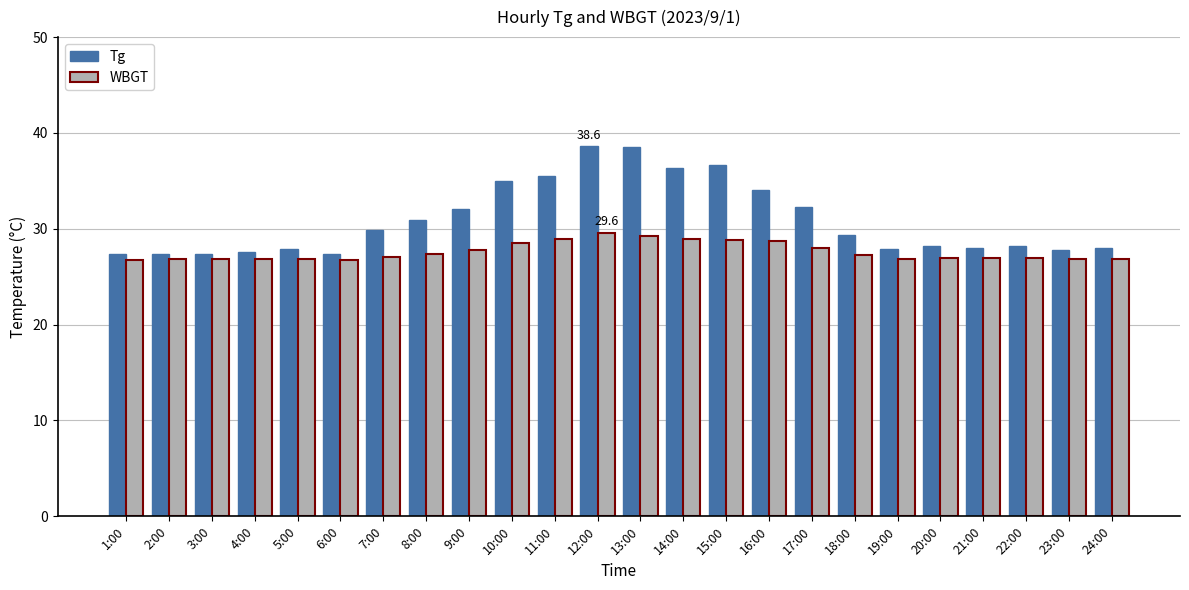

What is the minimum value for WBGT?

26.7